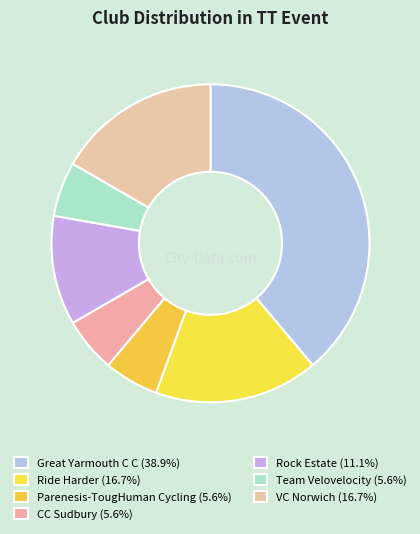

To the nearest percent, what is the combined percentage of Rock Estate and Great Yarmouth C C?

50%